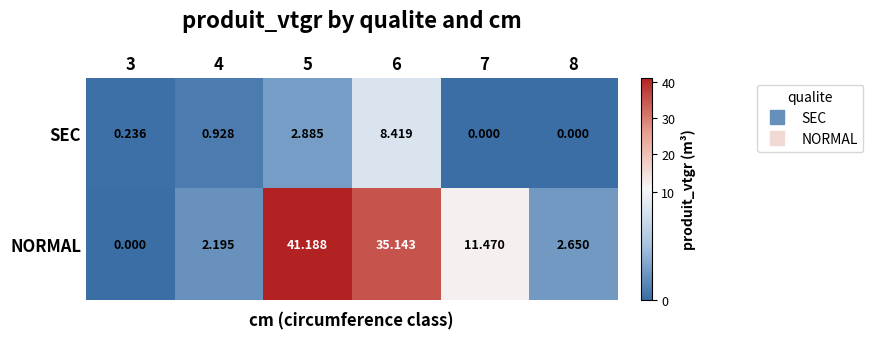

List the series in order of their overall mean, lowest first.

SEC, NORMAL